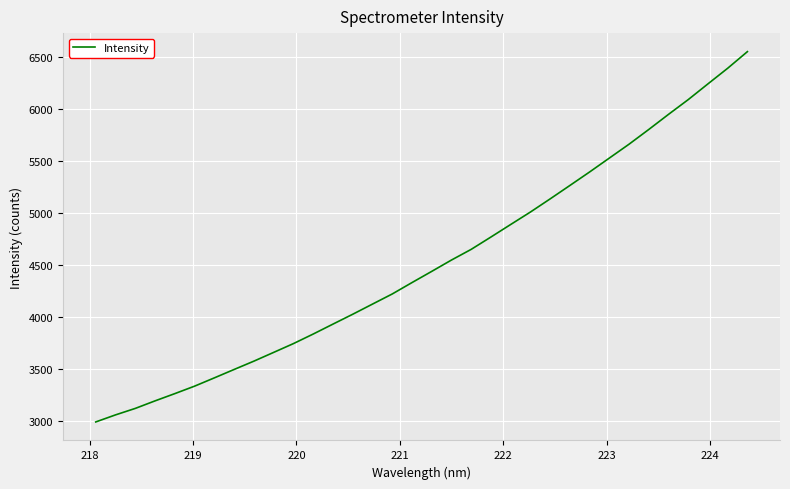

What is the smallest value displayed?

2991.9